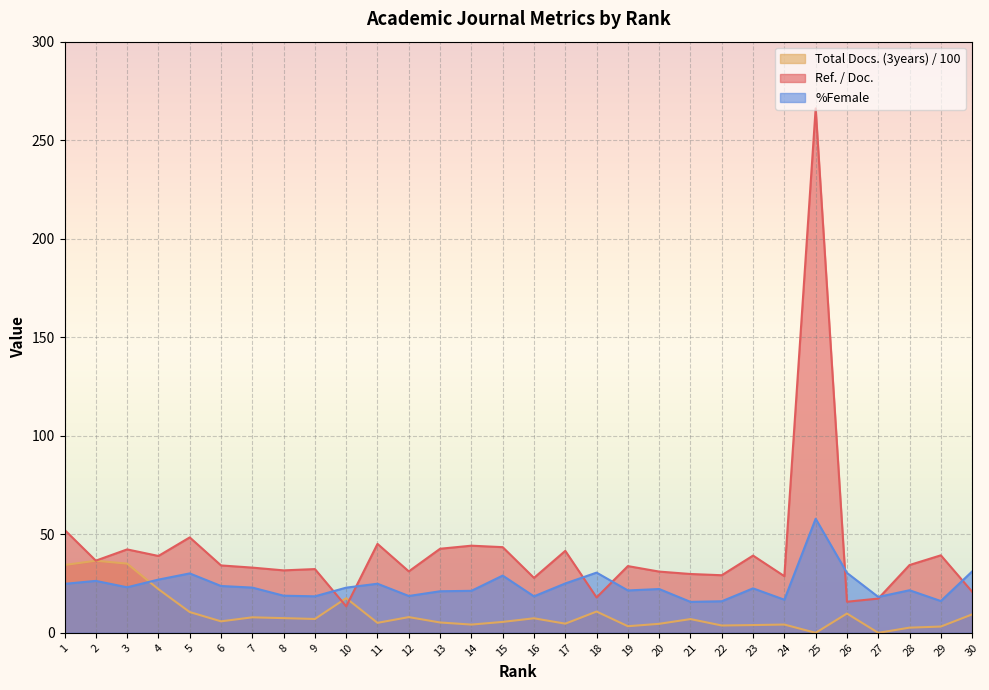

Where is Ref. / Doc. nearest to the value 139?

1